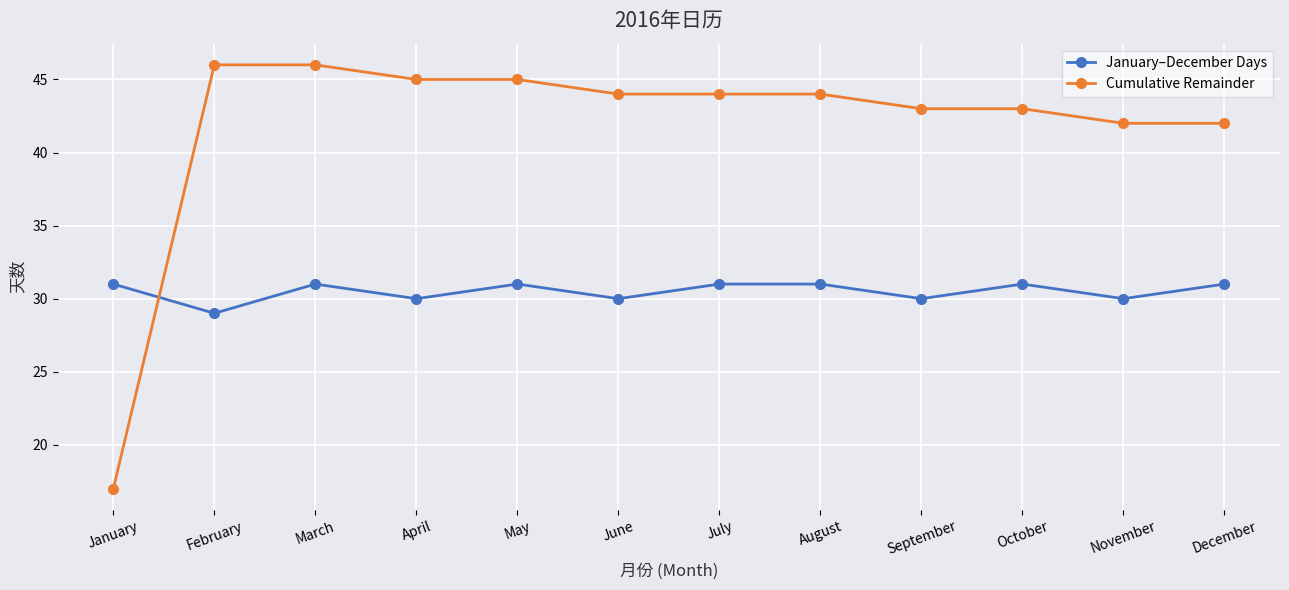

Is the value of January–December Days at July greater than the value of Cumulative Remainder at July?

No